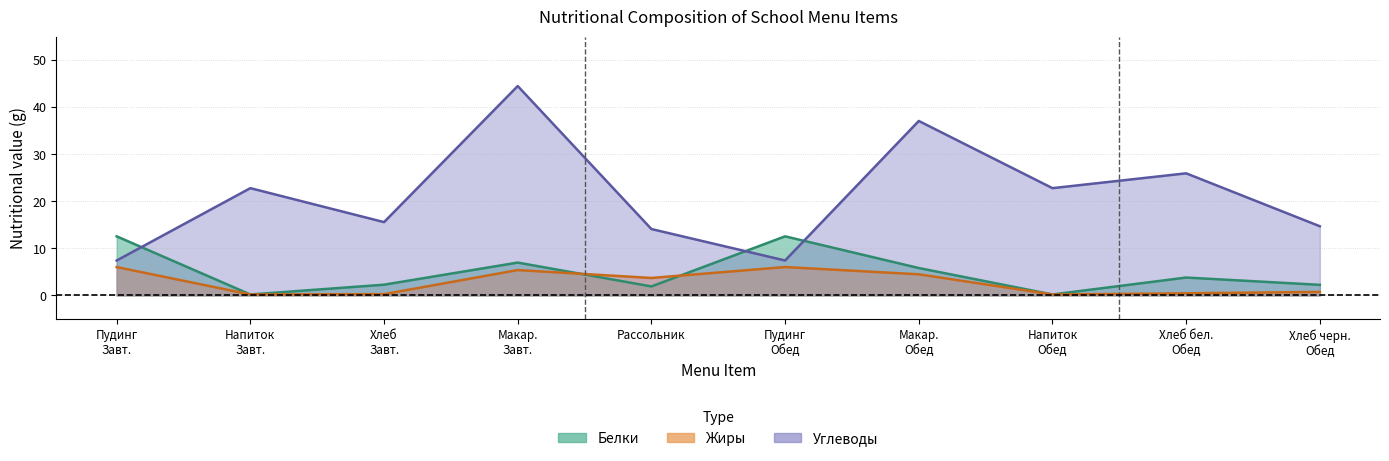

Is it true that Жиры equals 6.9 at Макар. Обед?

False